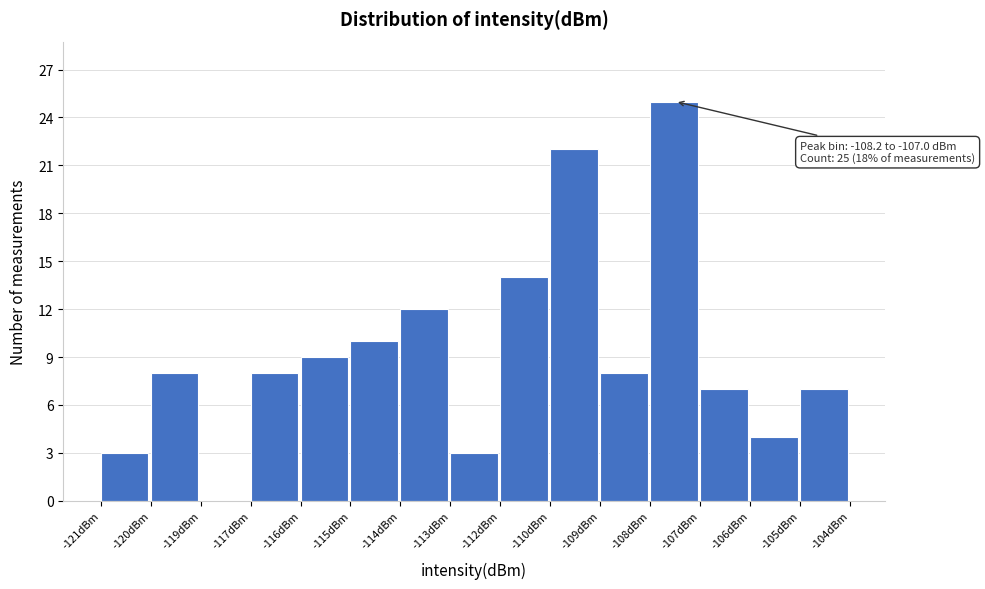

Reading right to left, extract all data points from this chart.

-105dBm=7	-106dBm=4	-107dBm=7	-108dBm=25	-109dBm=8	-110dBm=22	-112dBm=14	-113dBm=3	-114dBm=12	-115dBm=10	-116dBm=9	-117dBm=8	-119dBm=0	-120dBm=8	-121dBm=3